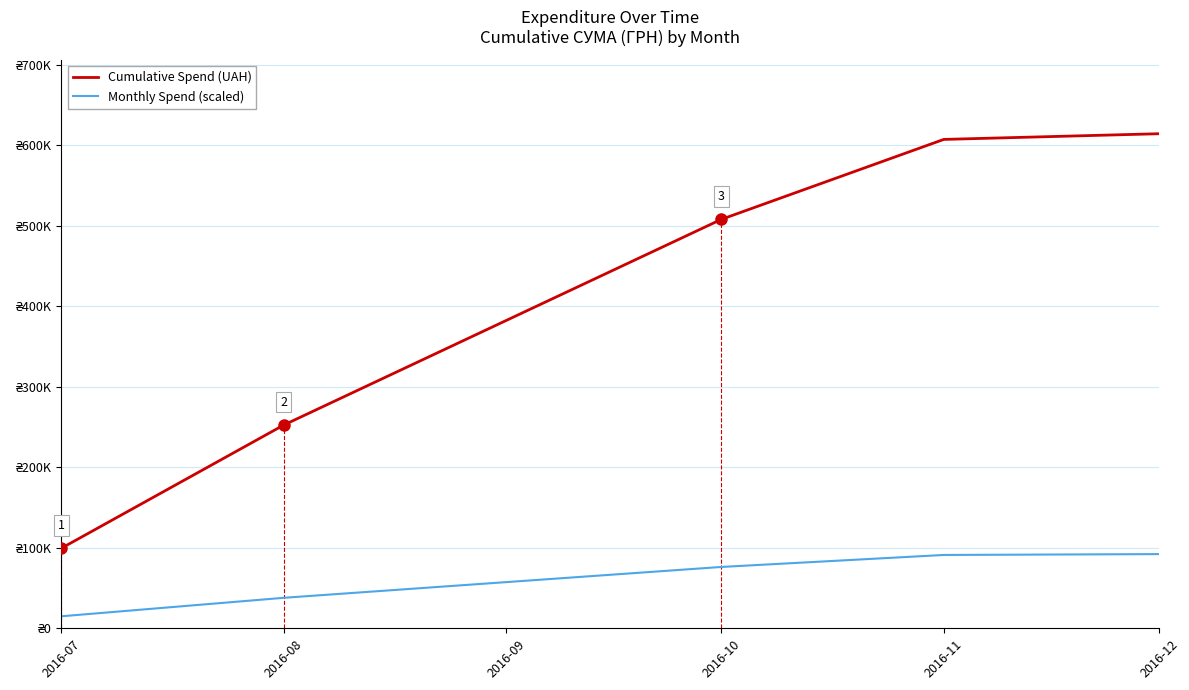

What are all the series names shown in the legend?

Cumulative Spend (UAH), Monthly Spend (scaled)